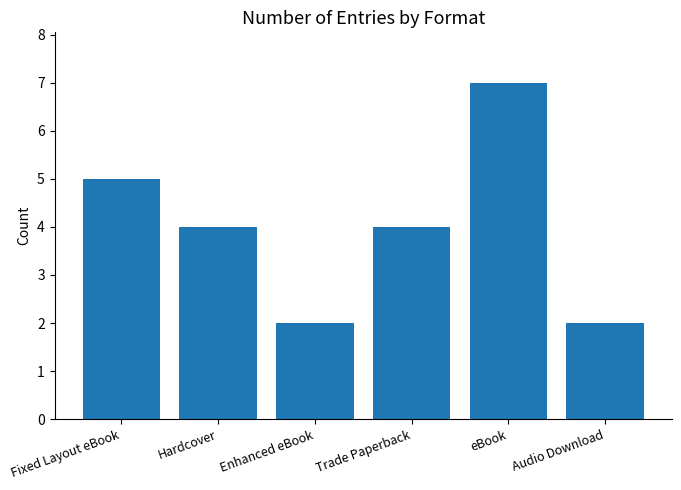

Between eBook and Trade Paperback, which is larger?

eBook